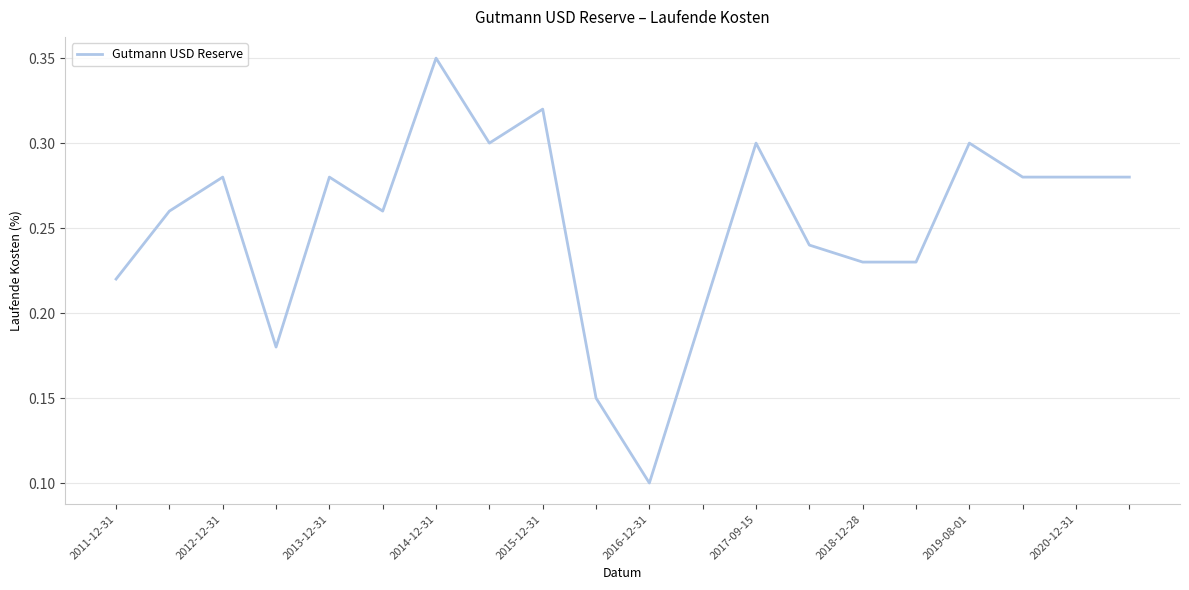

How many points are lower than both their immediate neighbors (excluding endpoints)?

4